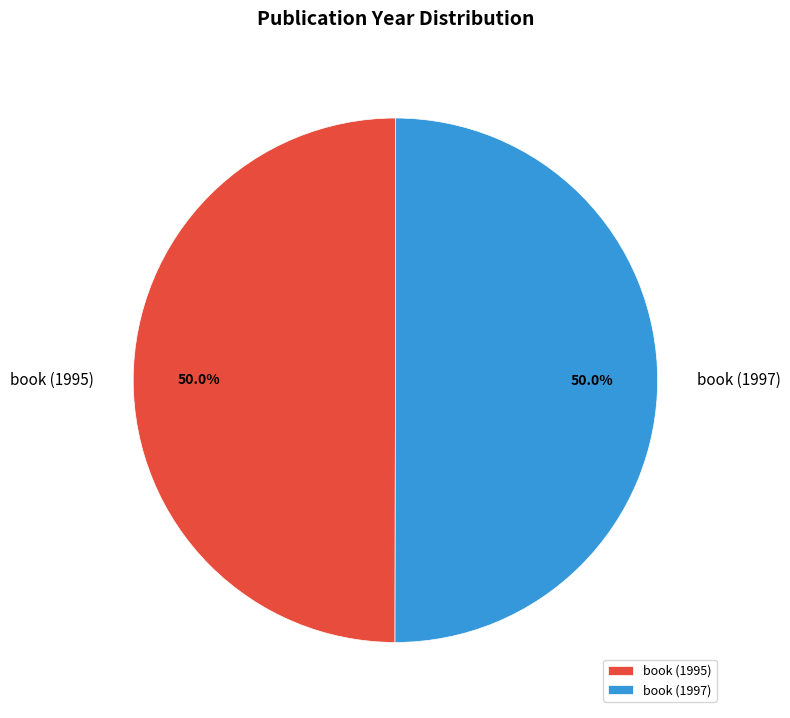

What percentage is NOT represented by book (1997)?

50.0%